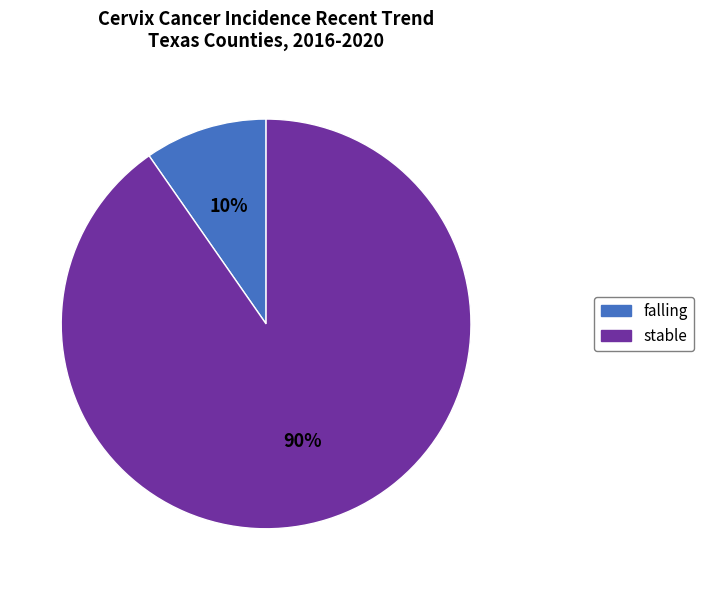

Is there any slice that represents more than half of the pie?

Yes